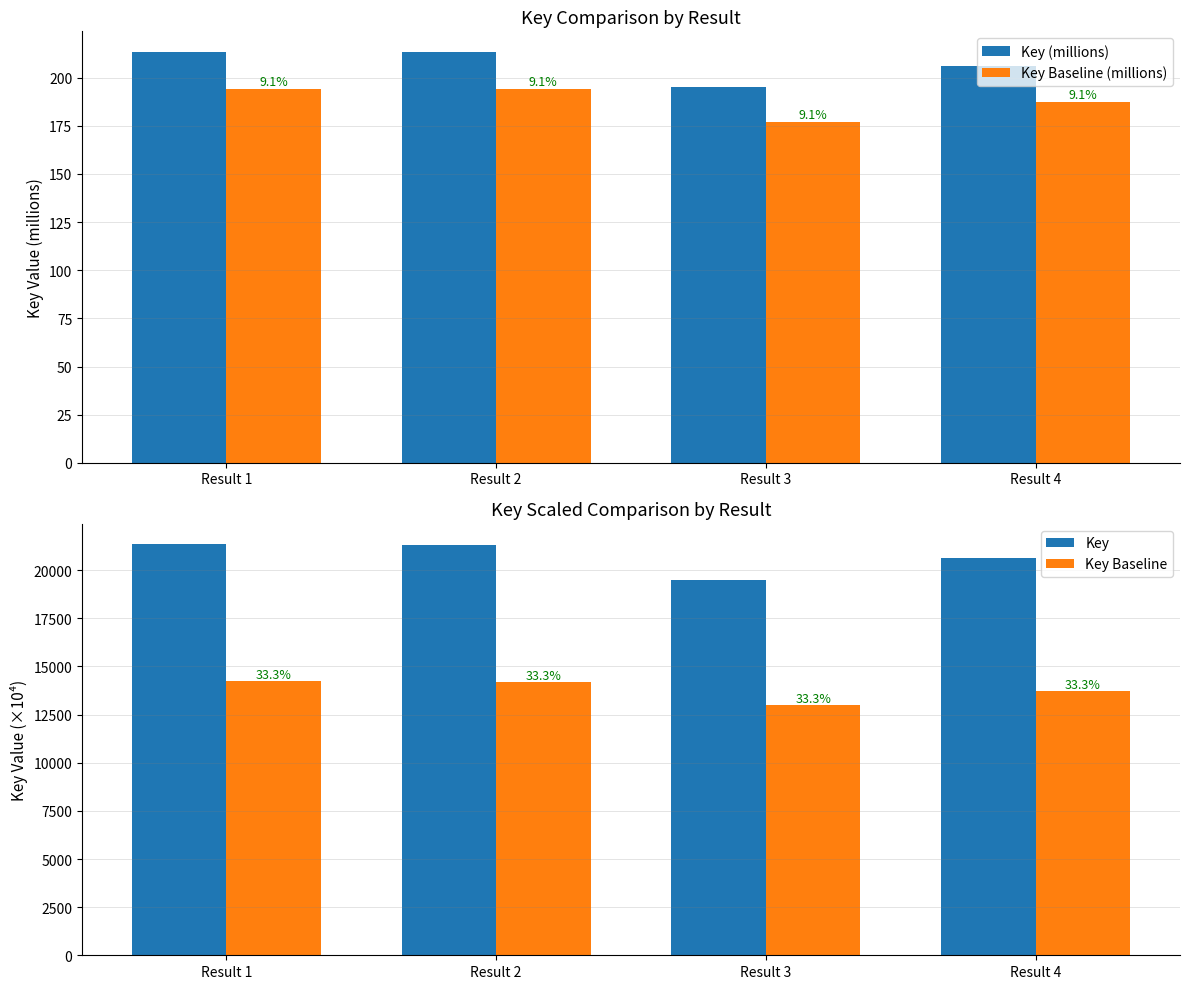

Between Result 1 and Result 2, which series saw the biggest shift?

Key